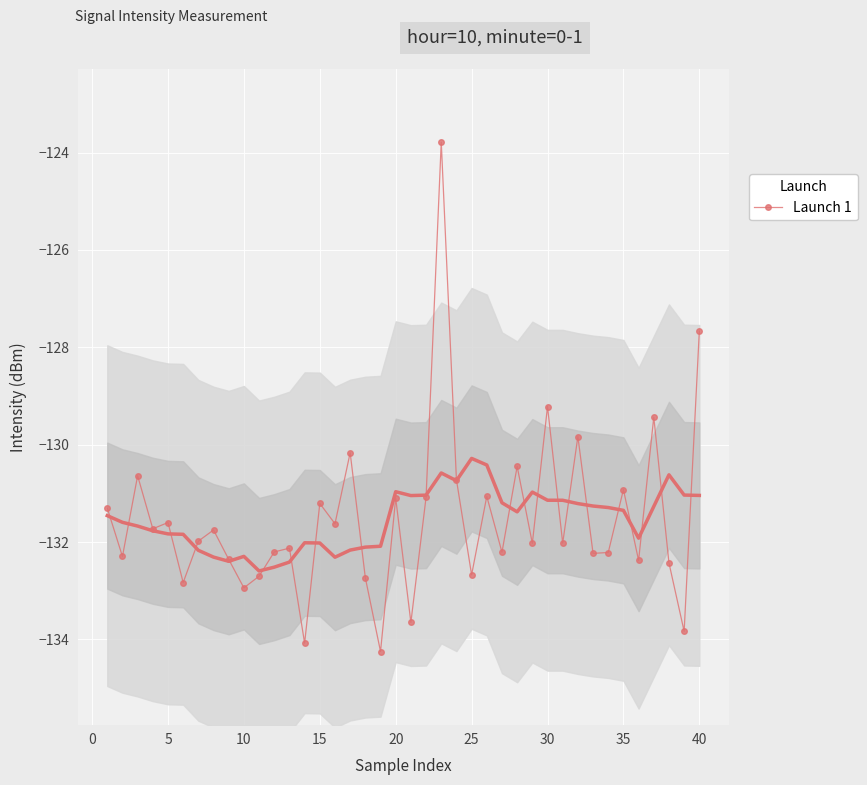

Is this an area chart (filled region under the line)?

No